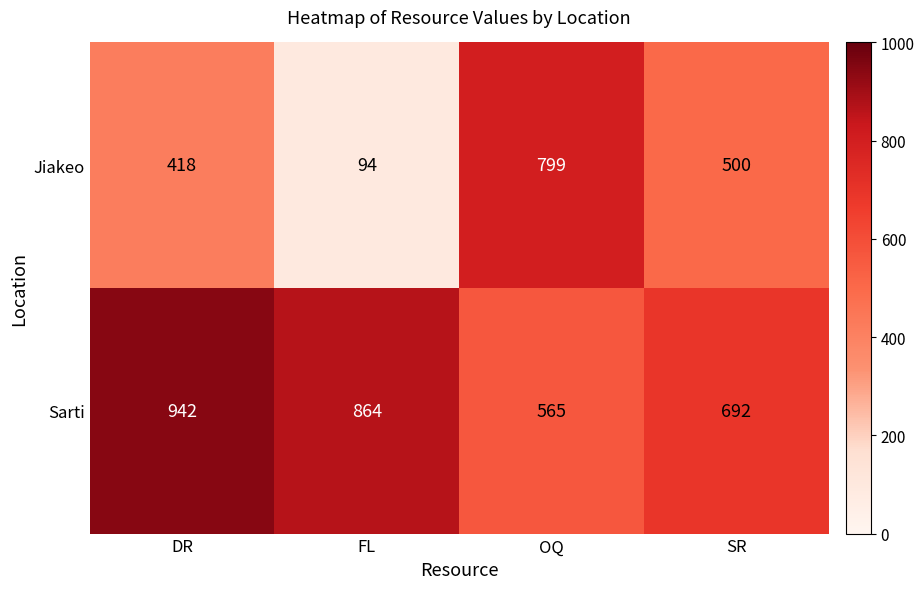

What is the difference between the Jiakeo values at OQ and FL?

705